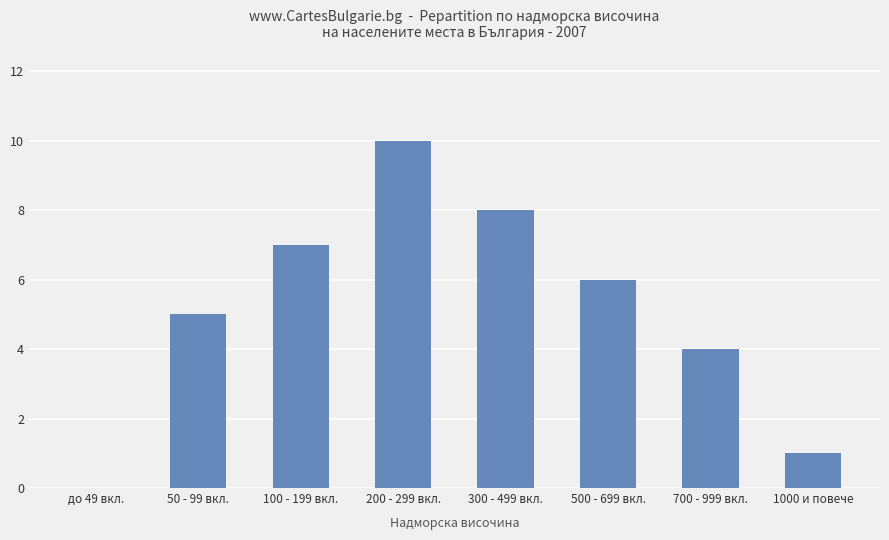

What is the sum of all values?

41